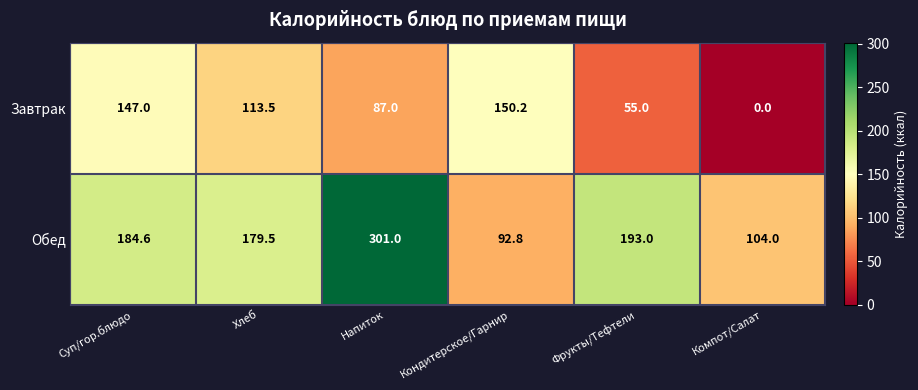

Rank the series at Кондитерское/Гарнир from highest to lowest value.

Завтрак, Обед